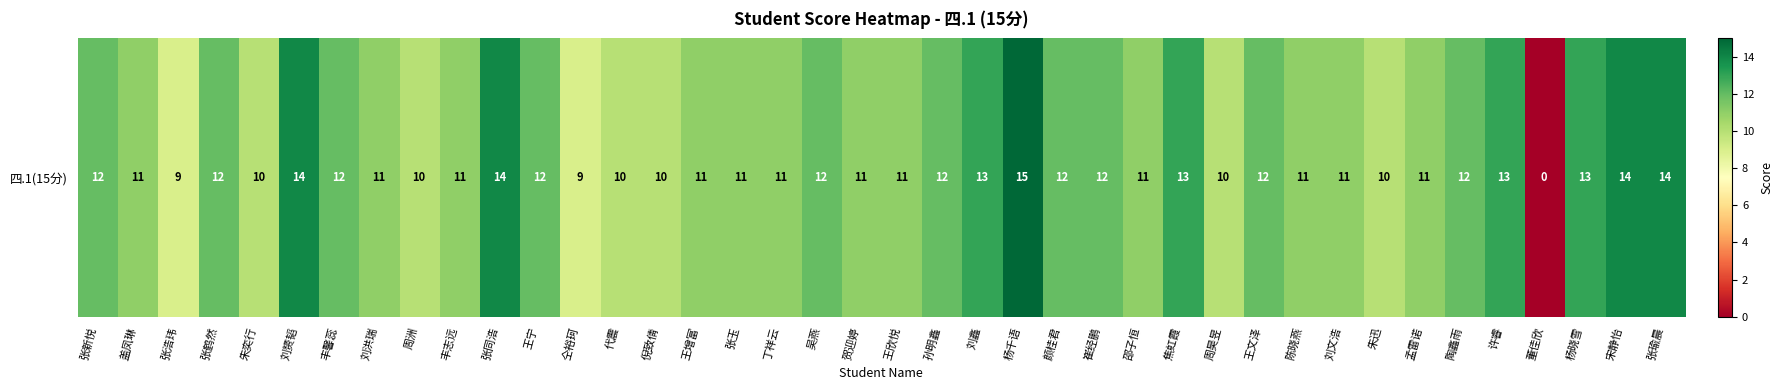

True or false: the data shows 18 at 贺迎婷.

False